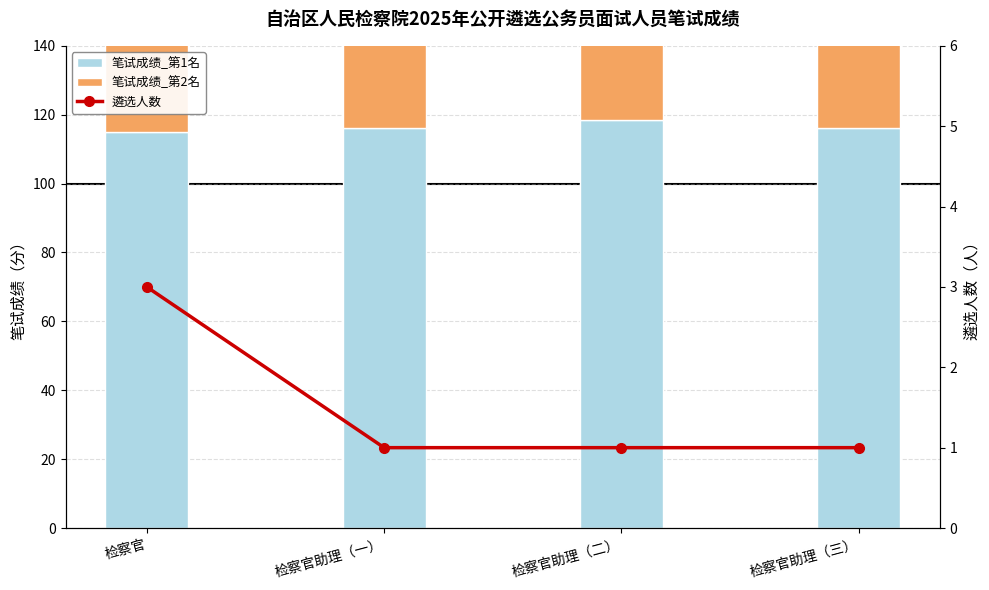

How many groups of bars are there?

4